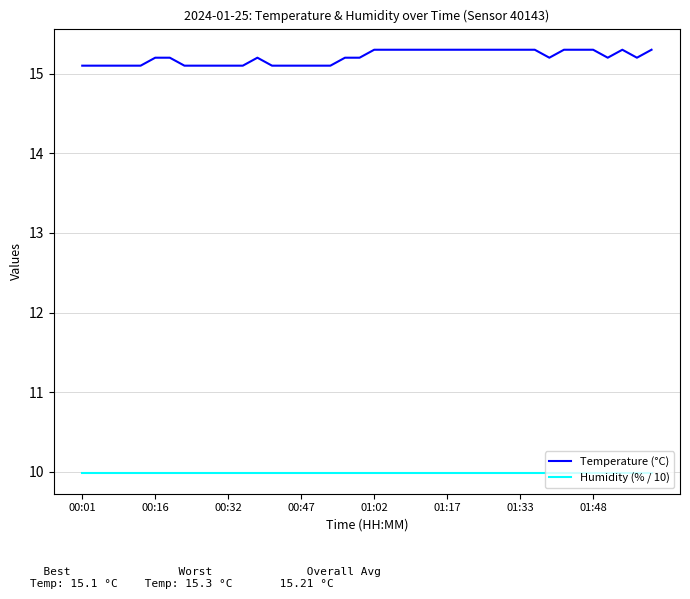

True or false: Temperature (°C) and Humidity (% / 10) intersect in this chart.

False